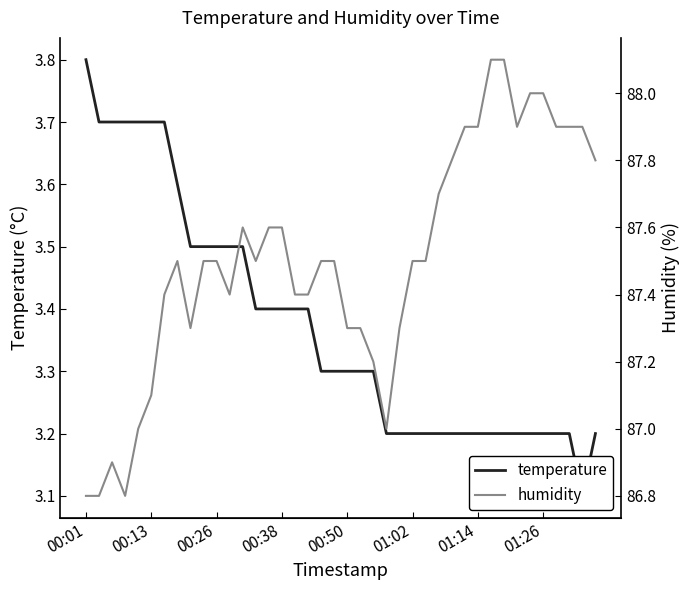

Reading right to left, what are all the values shown in this chart?

temperature: 3.2	3.1	3.2	3.2	3.2	3.2	3.2	3.2	3.2	3.2	3.2	3.2	3.2	3.2	3.2	3.2	3.2	3.3	3.3	3.3	3.3	3.3	3.4	3.4	3.4	3.4	3.4	3.5	3.5	3.5	3.5	3.5	3.6	3.7	3.7	3.7	3.7	3.7	3.7	3.8
humidity: 87.8	87.9	87.9	87.9	88.0	88.0	87.9	88.1	88.1	87.9	87.9	87.8	87.7	87.5	87.5	87.3	87.0	87.2	87.3	87.3	87.5	87.5	87.4	87.4	87.6	87.6	87.5	87.6	87.4	87.5	87.5	87.3	87.5	87.4	87.1	87.0	86.8	86.9	86.8	86.8